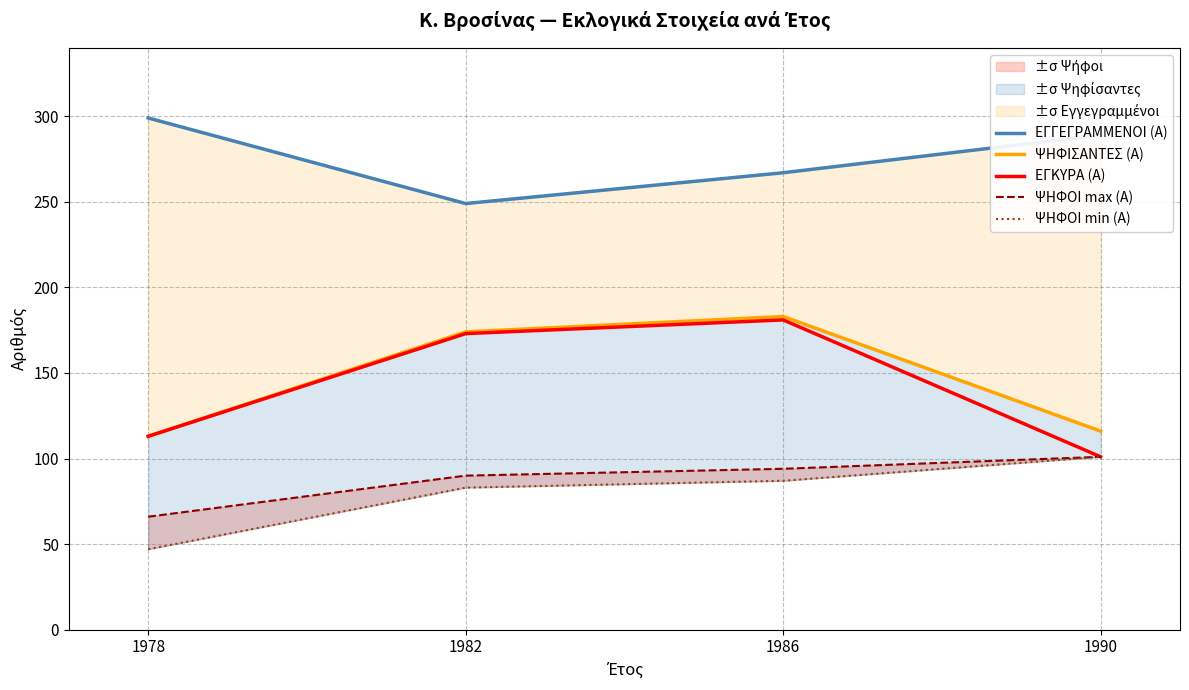

What is the difference between the maximum and second lowest values in the ΨΗΦΟΙ min (Α) series?

18